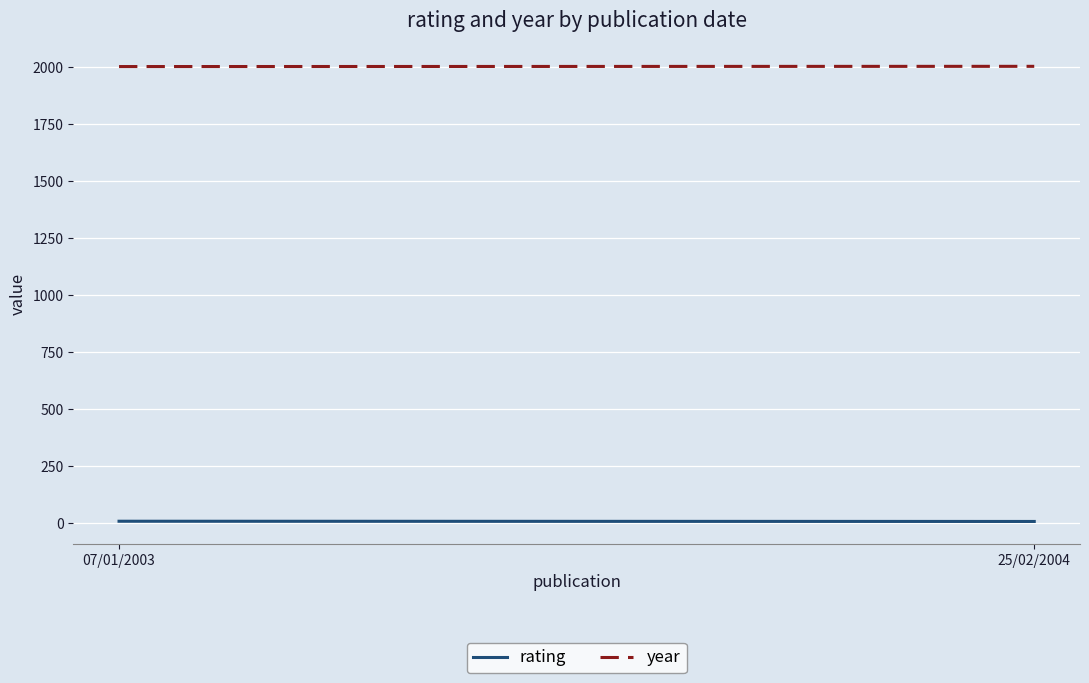

What is the label of the 1st point from the right?

25/02/2004